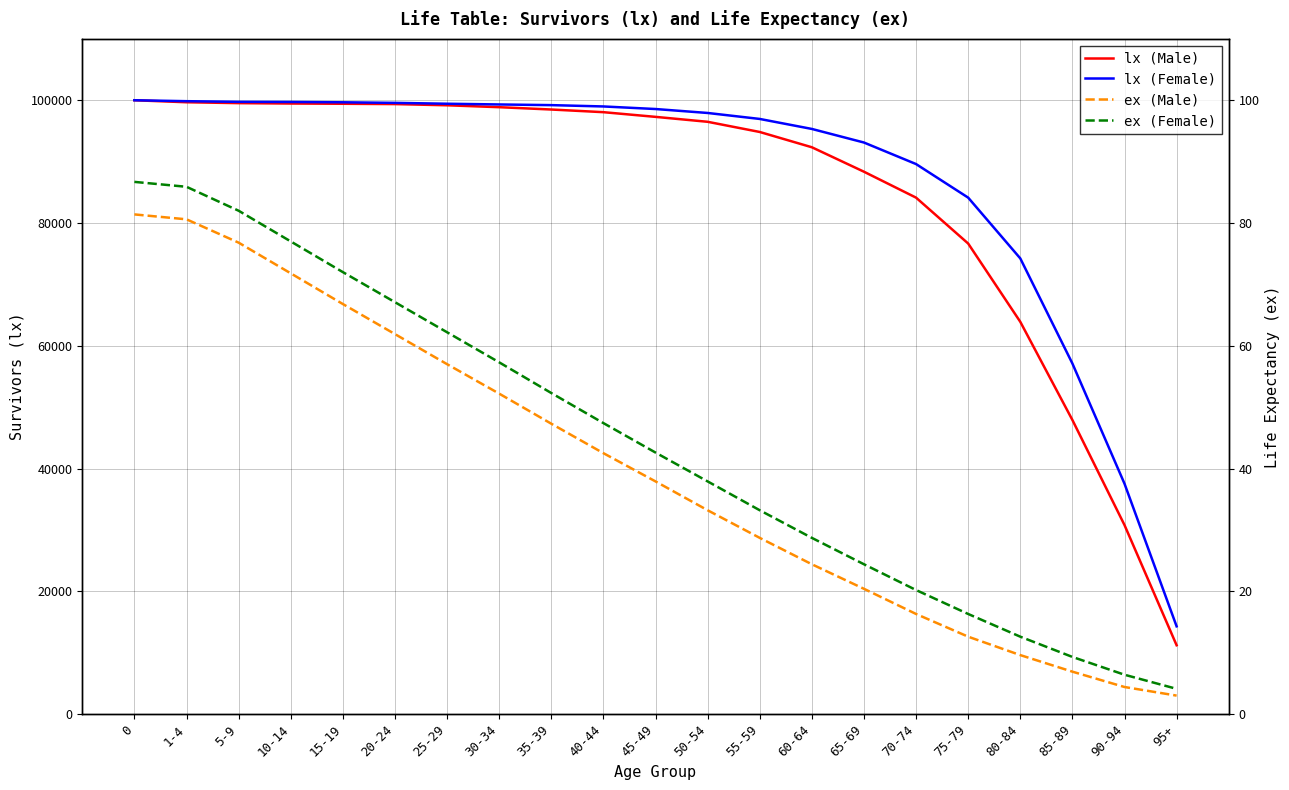

Rank the series by their maximum value, from lowest to highest.

ex (Male), ex (Female), lx (Male), lx (Female)